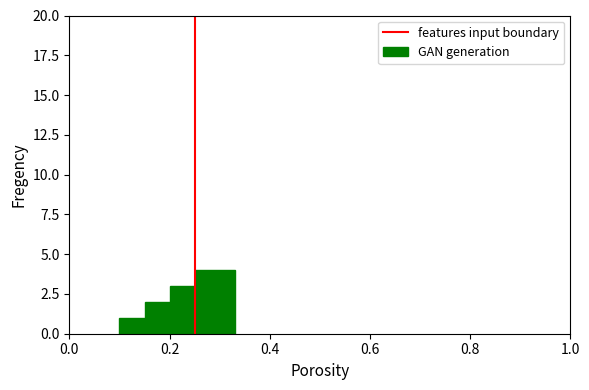

What is the value of the 1st bar from the left?

1